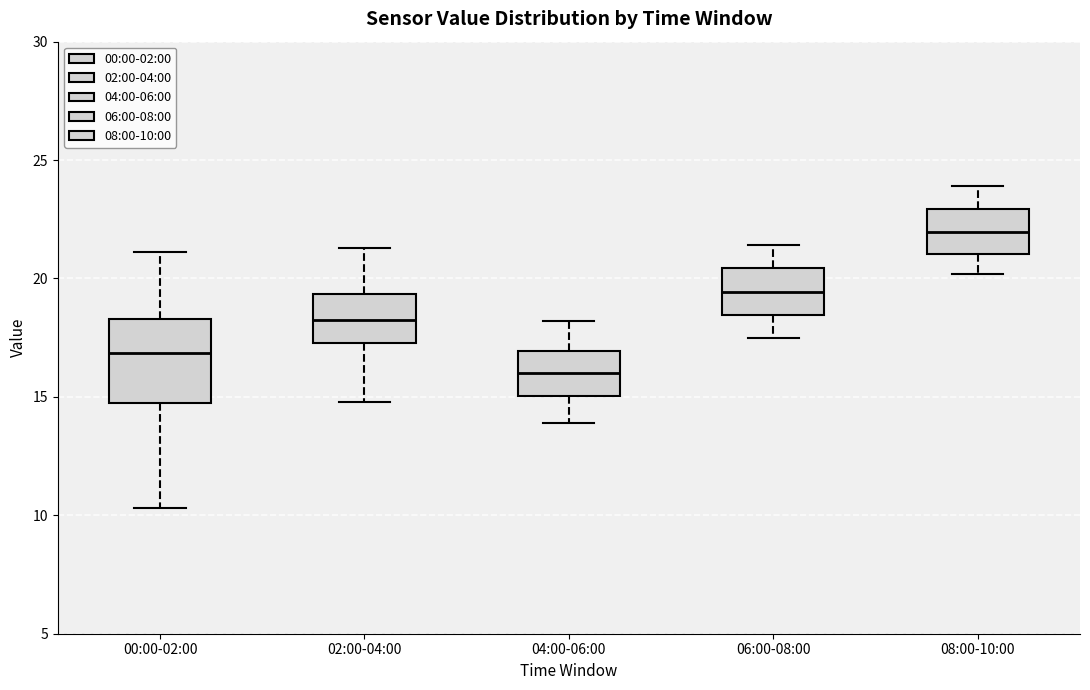

Where does the lower whisker of the box for 08:00-10:00 end on the y-axis? The values are not printed on the chart, so give them approximately, as read against the axis.

20.0